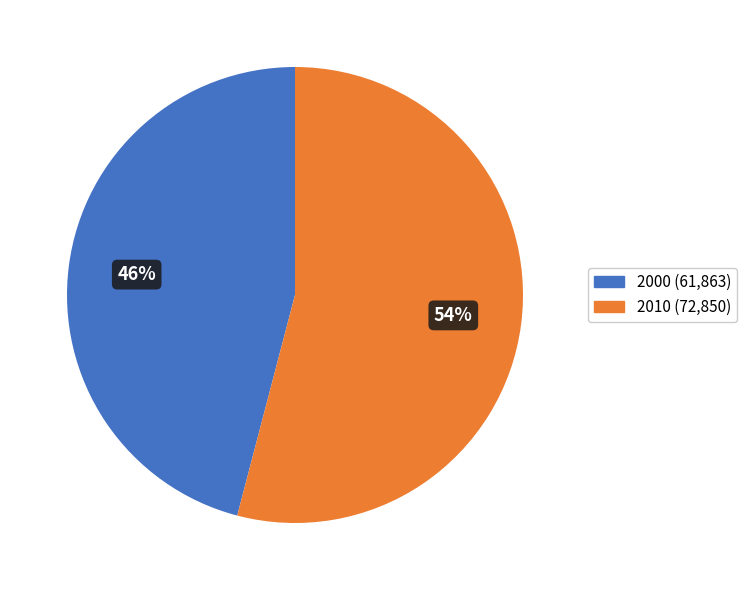

Rank the categories by value from highest to lowest.

2010, 2000